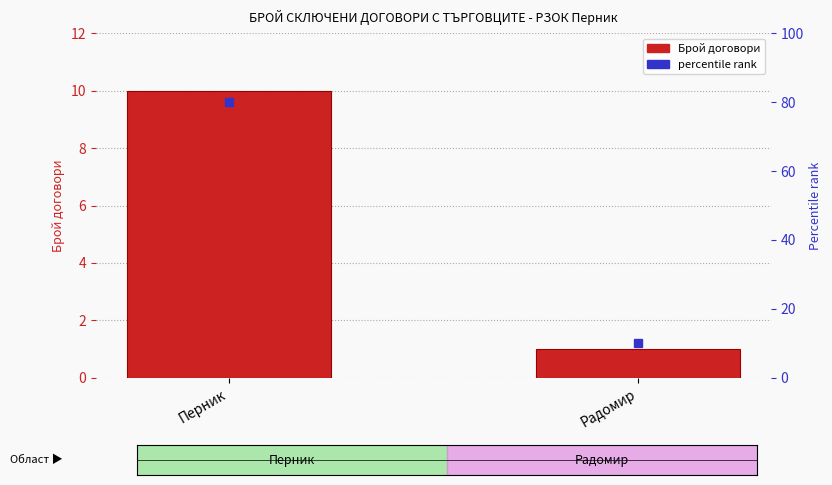

What is the label of the 1st bar from the left?

Перник